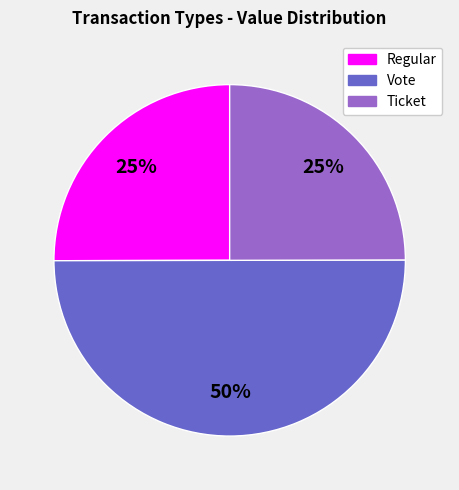

Is Regular the majority of the pie?

No